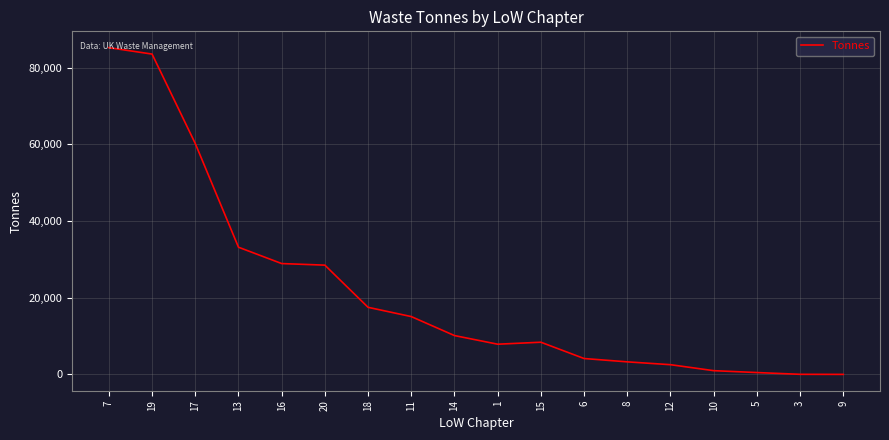

What is the sum of the values at 18 and 1?

25402.0